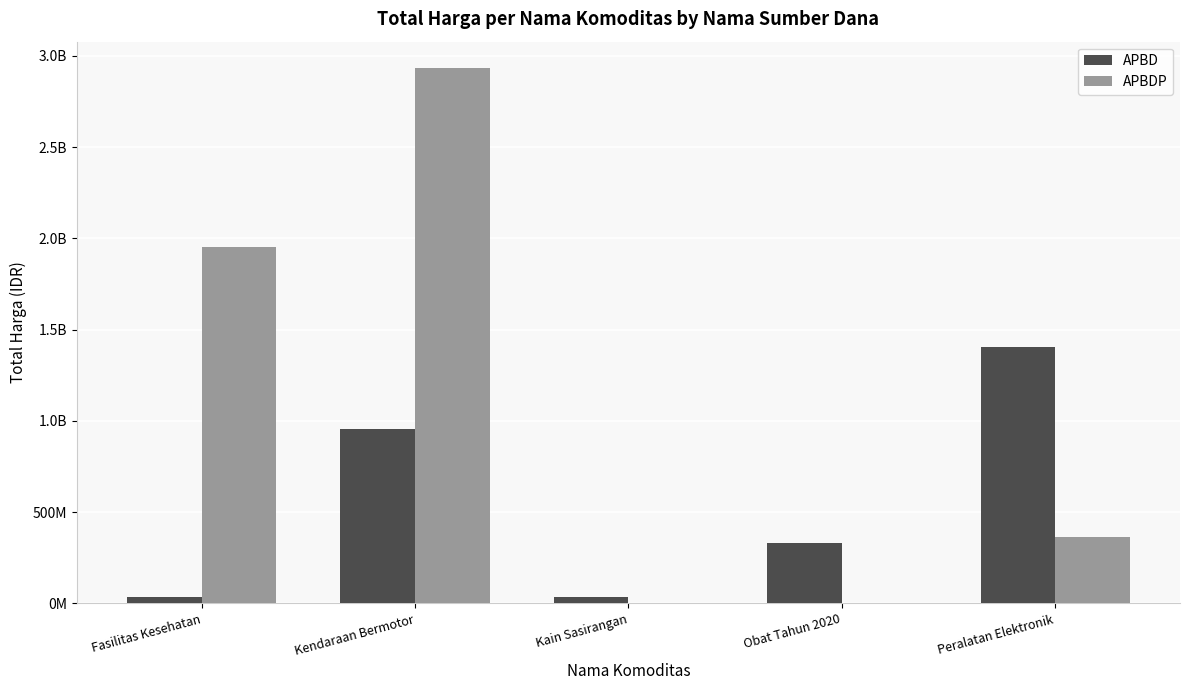

At which category does the chart reach its peak across all series?

Kendaraan Bermotor